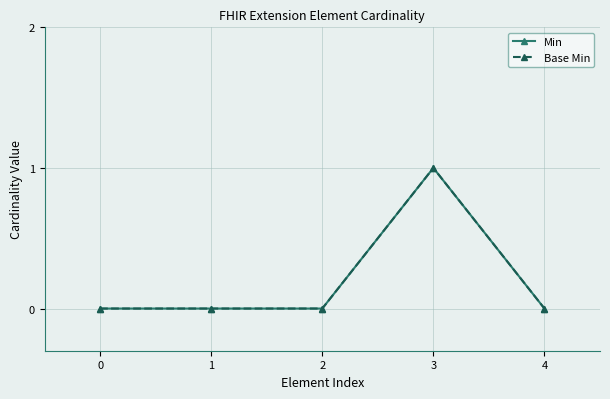

Does the chart have visible grid lines?

Yes